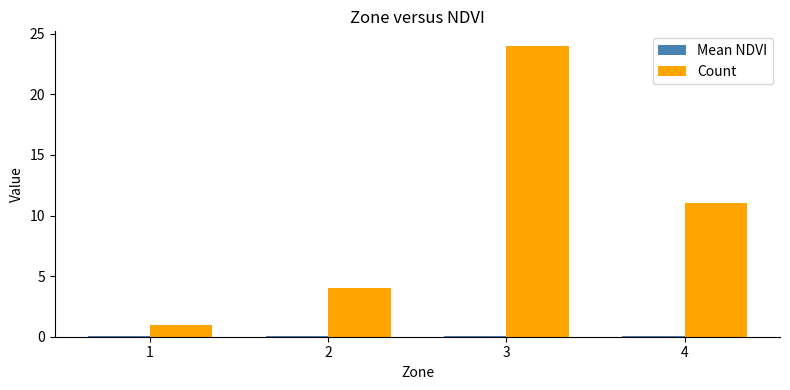

What is the spread (max minus min) of values at 3?

23.9